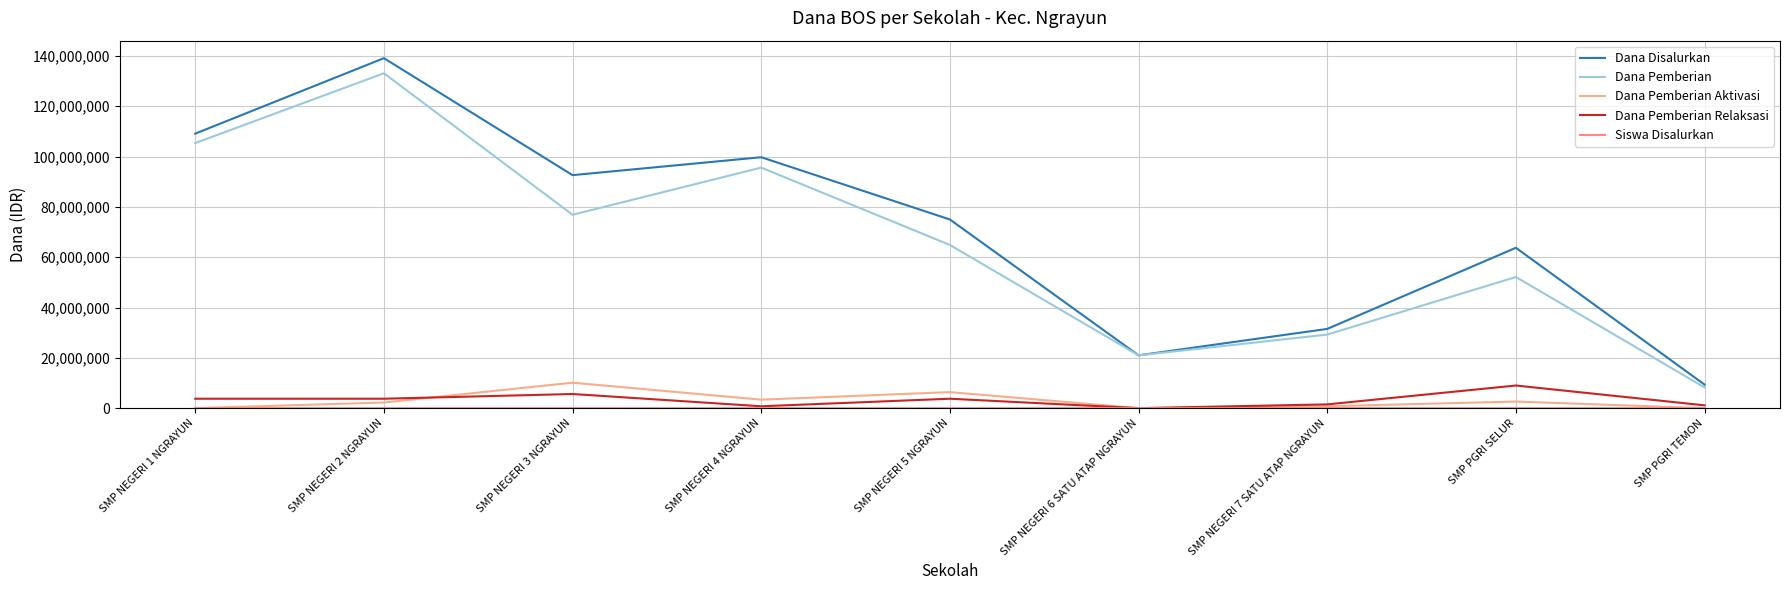

Which series has the widest spread of values?

Dana Disalurkan